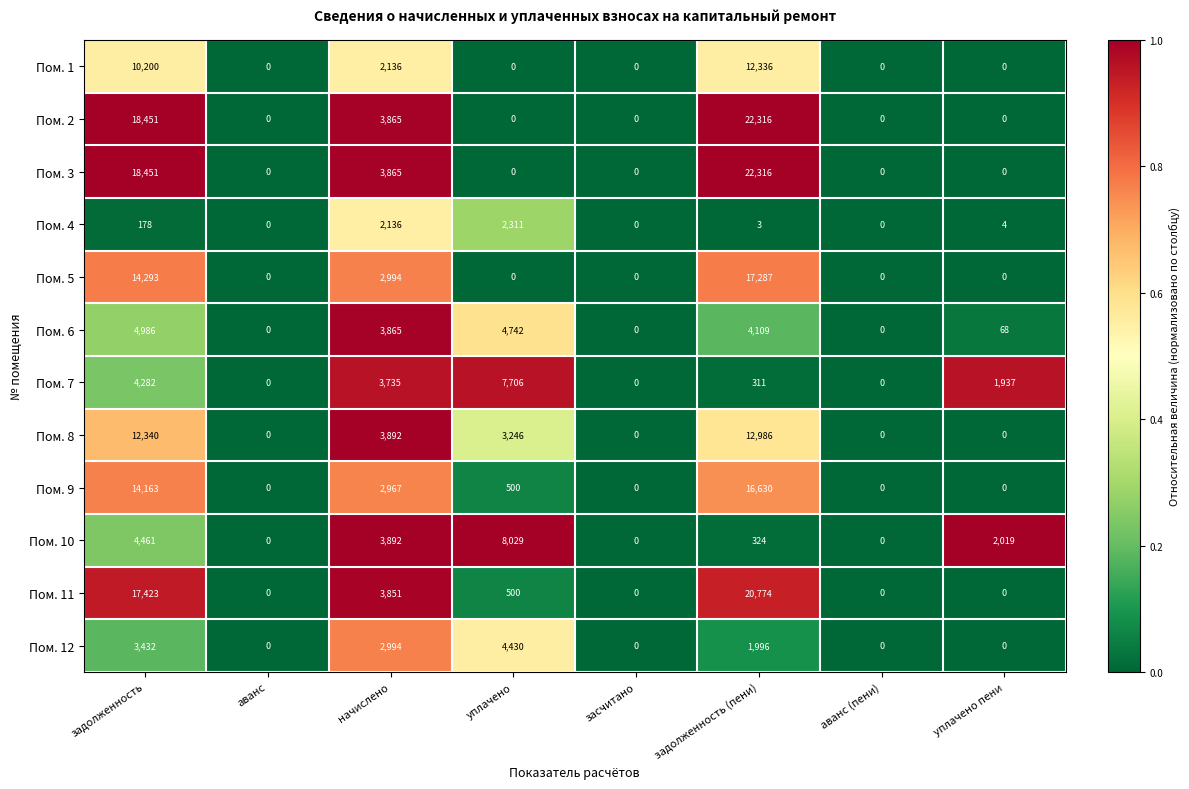

True or false: Пом. 10 has a value of 130 at задолженность (пени).

False